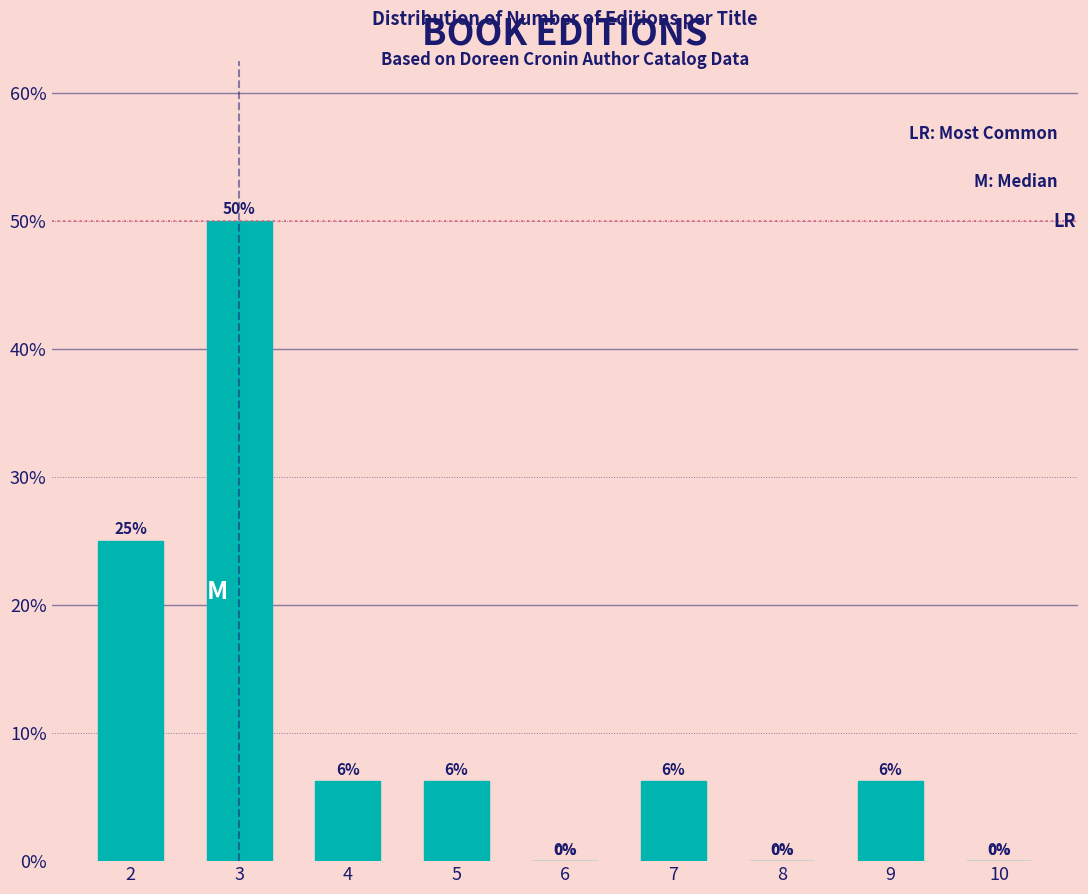

Which label corresponds to the largest value in the chart?

3